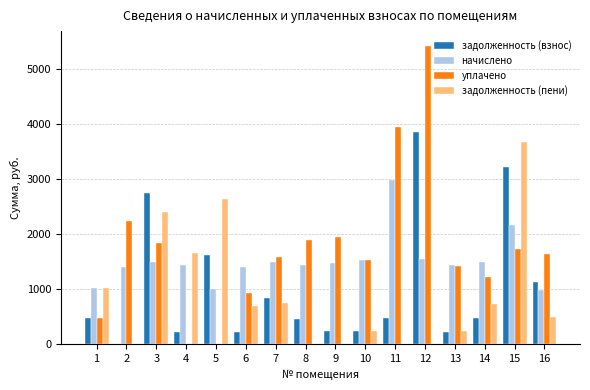

What is the highest value of the задолженность (пени) series?

3669.1